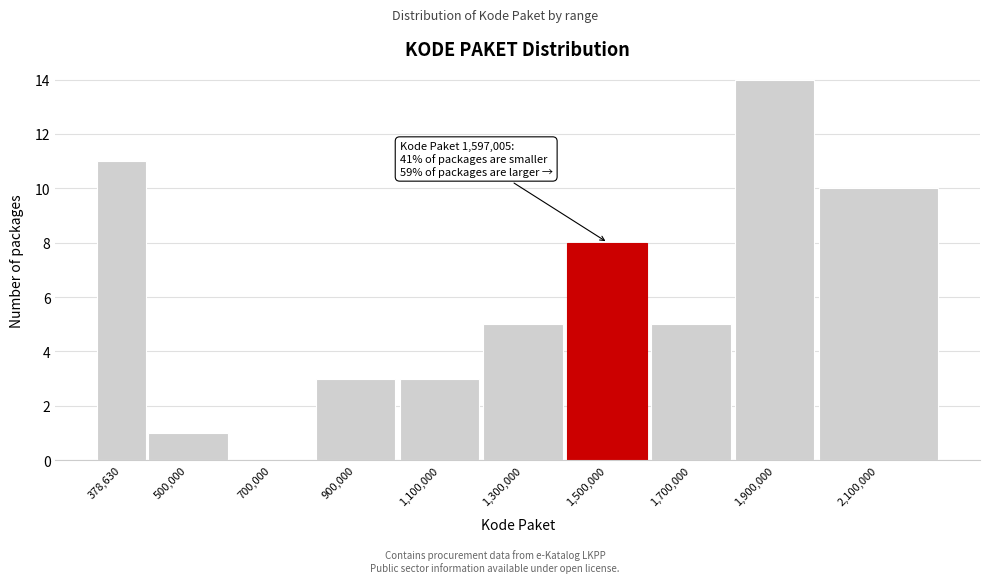

Reading left to right, what are all the values shown in this chart?

378,630=11	500,000=1	700,000=0	900,000=3	1,100,000=3	1,300,000=5	1,500,000=8	1,700,000=5	1,900,000=14	2,100,000=10